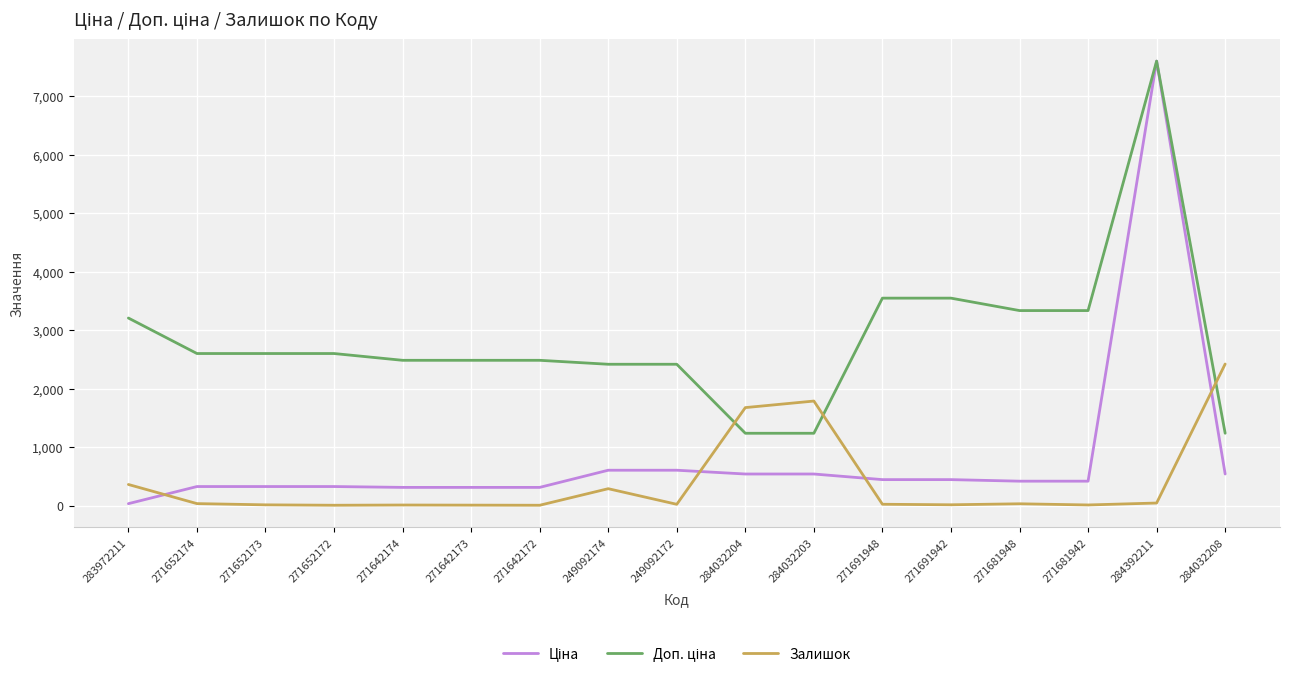

True or false: Залишок has a value of 673.8 at 284032203.

False